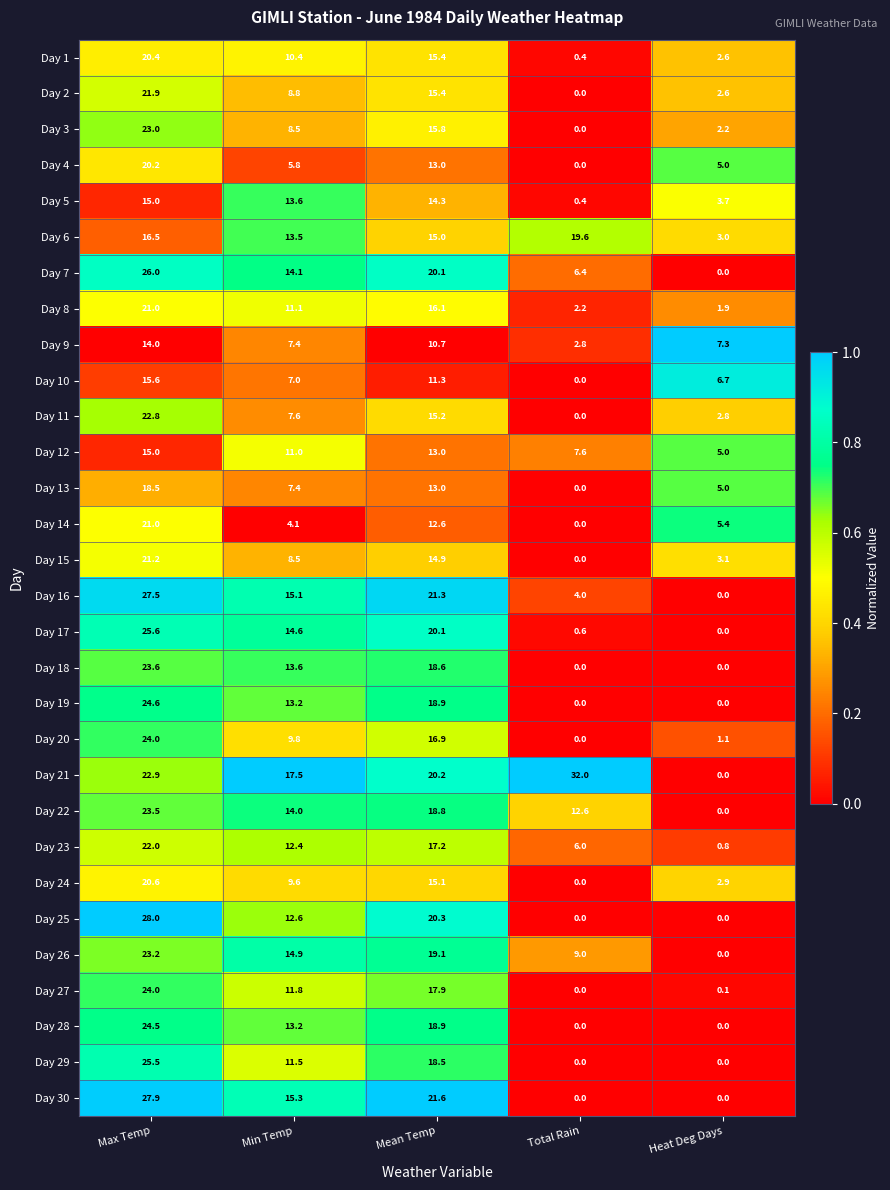

What is the spread (max minus min) of values at Total Rain?

32.0